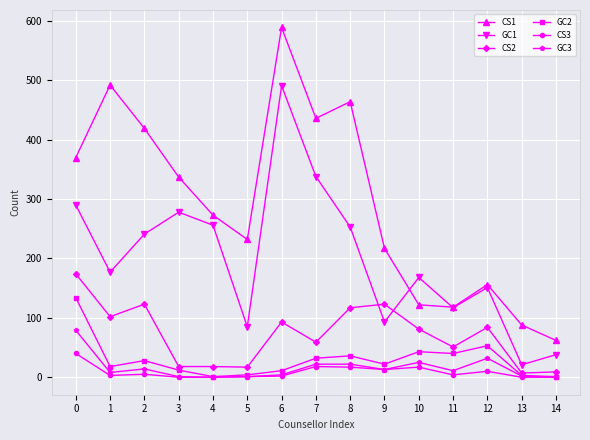

Read the GC3 value at 12.

32